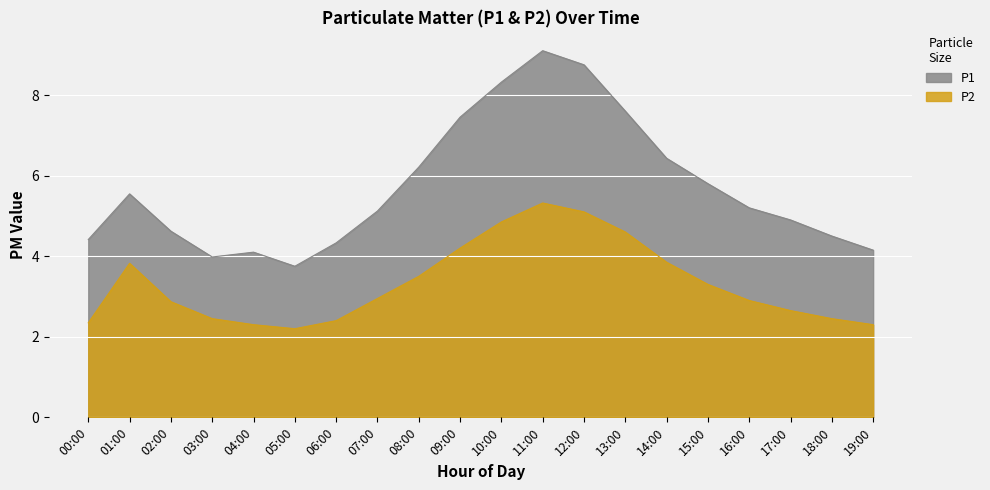

True or false: P2 and P1 cross at least once.

False